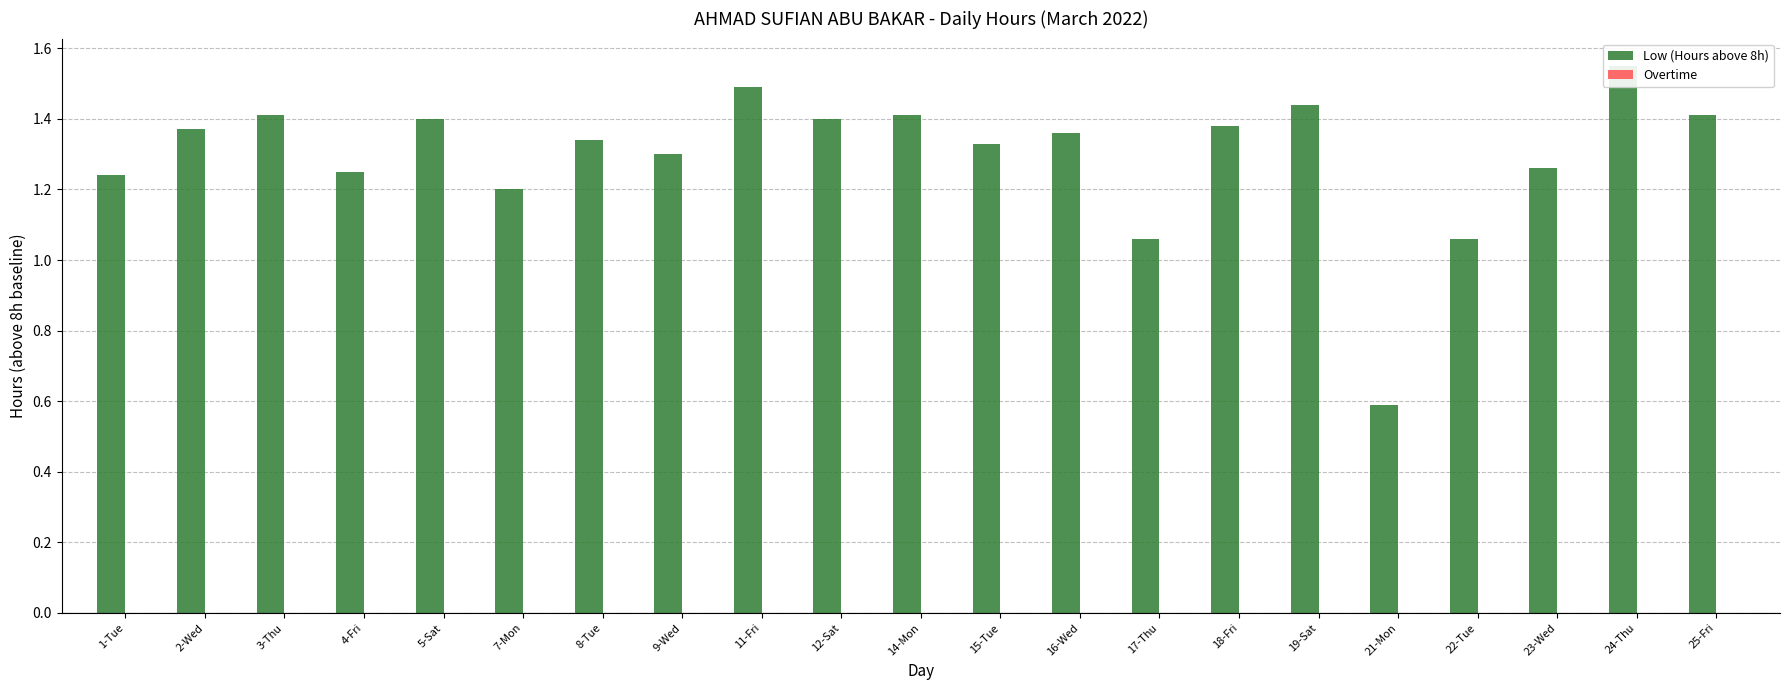

Rank the series by their maximum value, from highest to lowest.

Low (Hours above 8h), Overtime